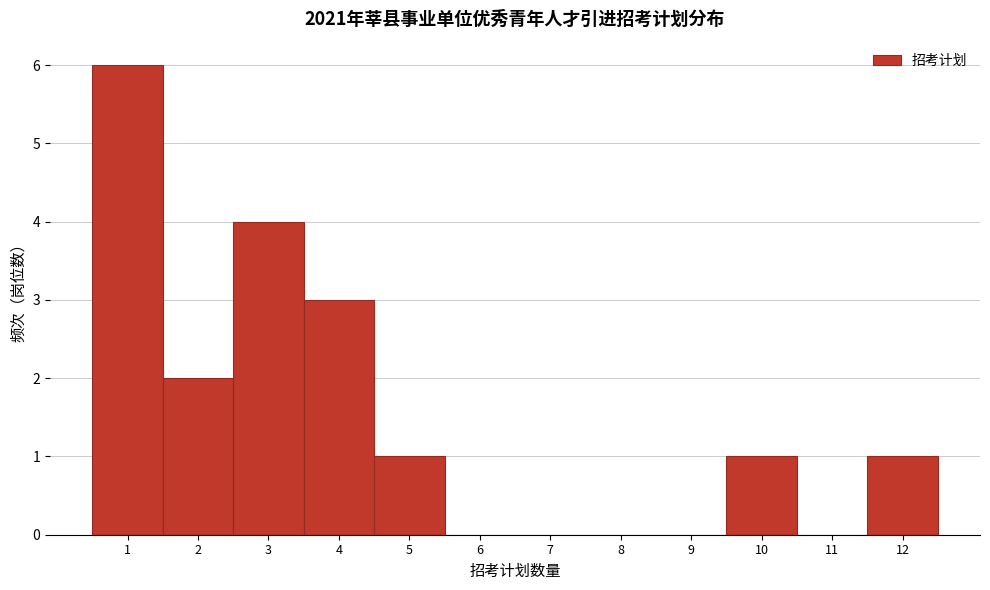

Reading left to right, transcribe this chart: for each bar, give the range it covers on the x-axis and its height. The values are not printed on the chart, so give them approximately, as read against the axis.

0.5 to 1.5: 6
1.5 to 2.5: 2
2.5 to 3.5: 4
3.5 to 4.5: 3
4.5 to 5.5: 1
5.5 to 6.5: 0
6.5 to 7.5: 0
7.5 to 8.5: 0
8.5 to 9.5: 0
9.5 to 10.5: 1
10.5 to 11.5: 0
11.5 to 12.5: 1